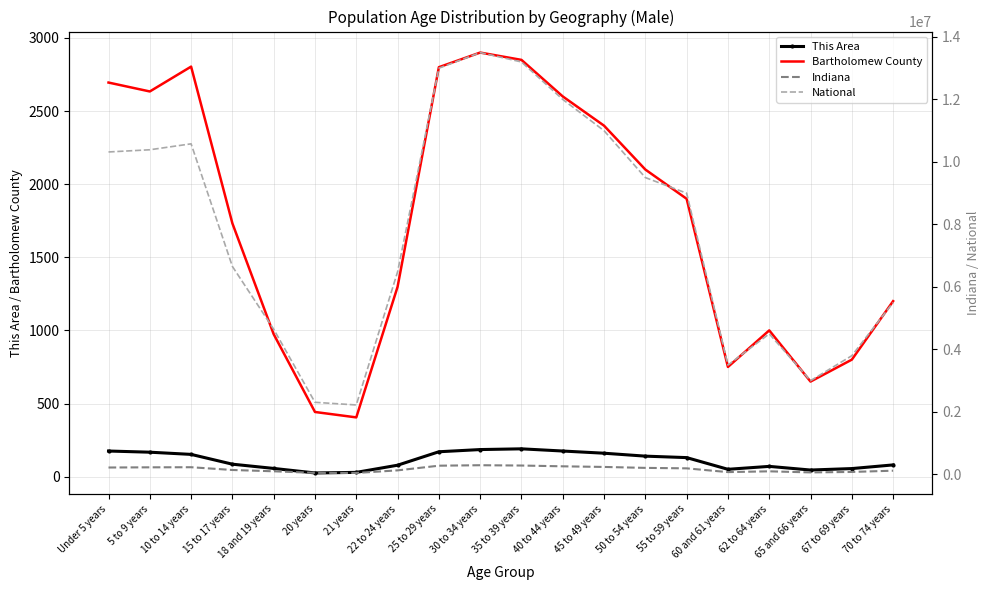

True or false: Indiana and National intersect in this chart.

False